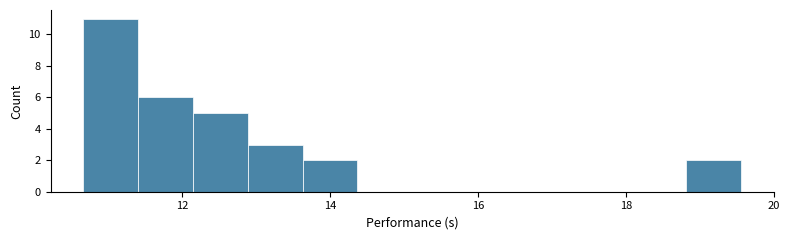

Around what value on the x-axis is the tallest bar? Give the approximate position of its centre, as read against the axis.

11.0